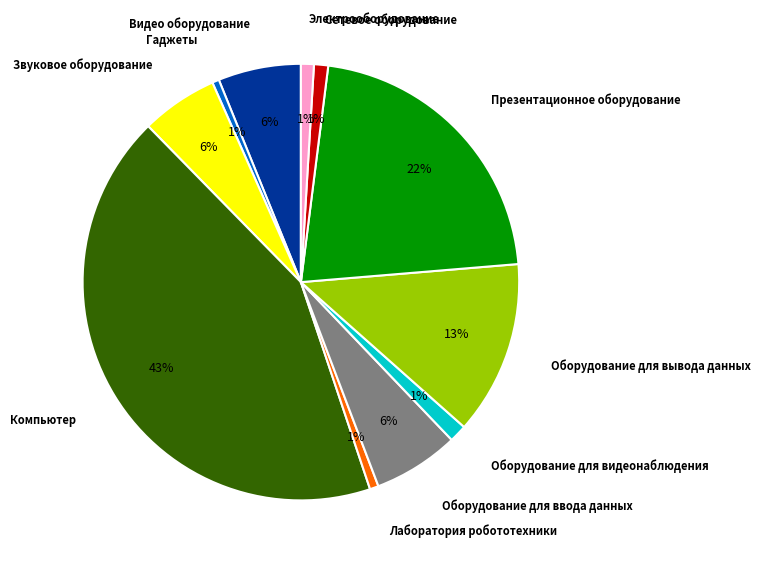

To the nearest percent, what is the difference between the Звуковое оборудование and Лаборатория робототехники slice percentages?

5%